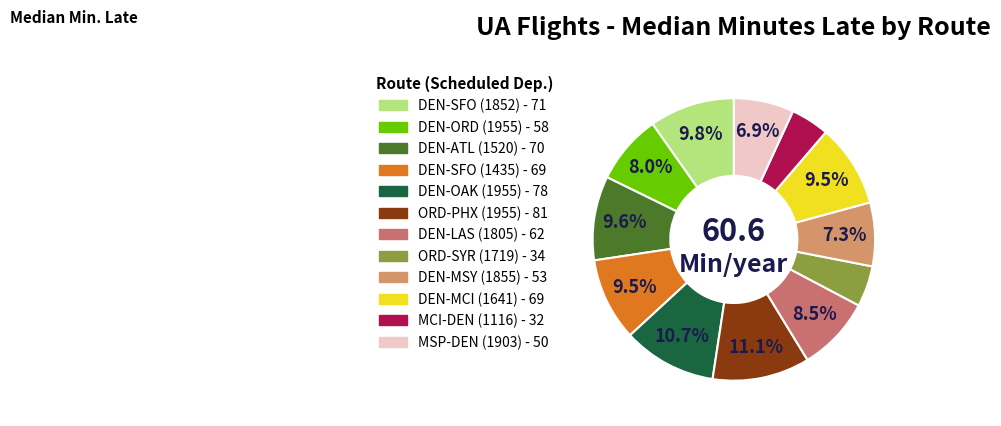

How many slices are in this pie chart?

12